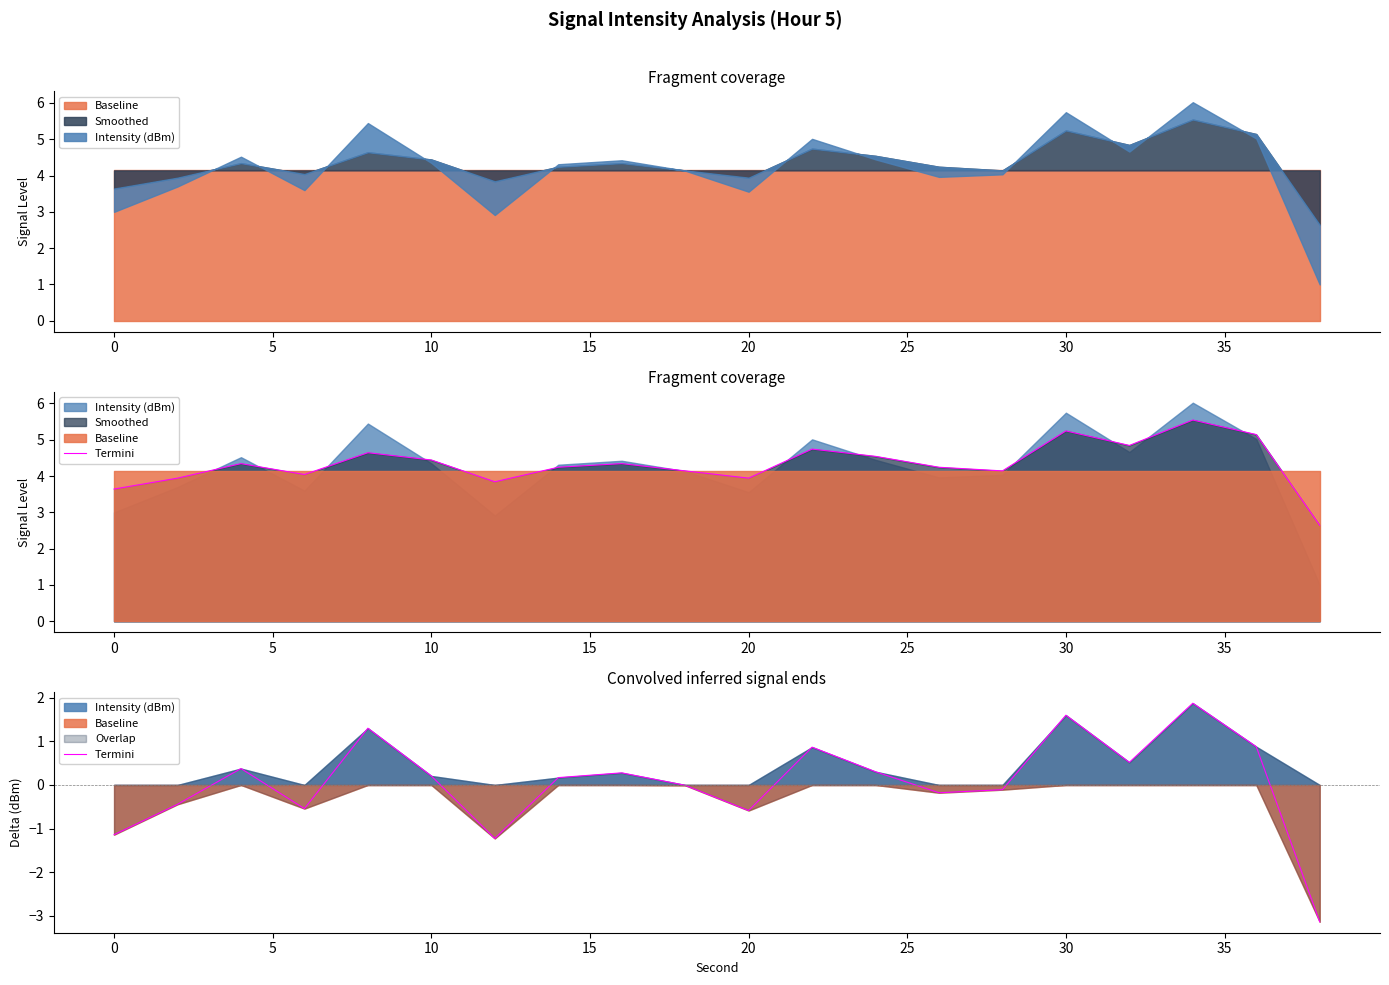

How many data points are above 0?

11